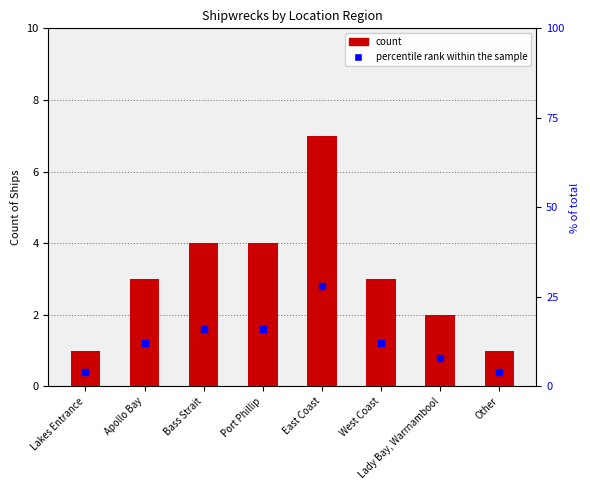

At how many categories does at least one series exceed 8?

5